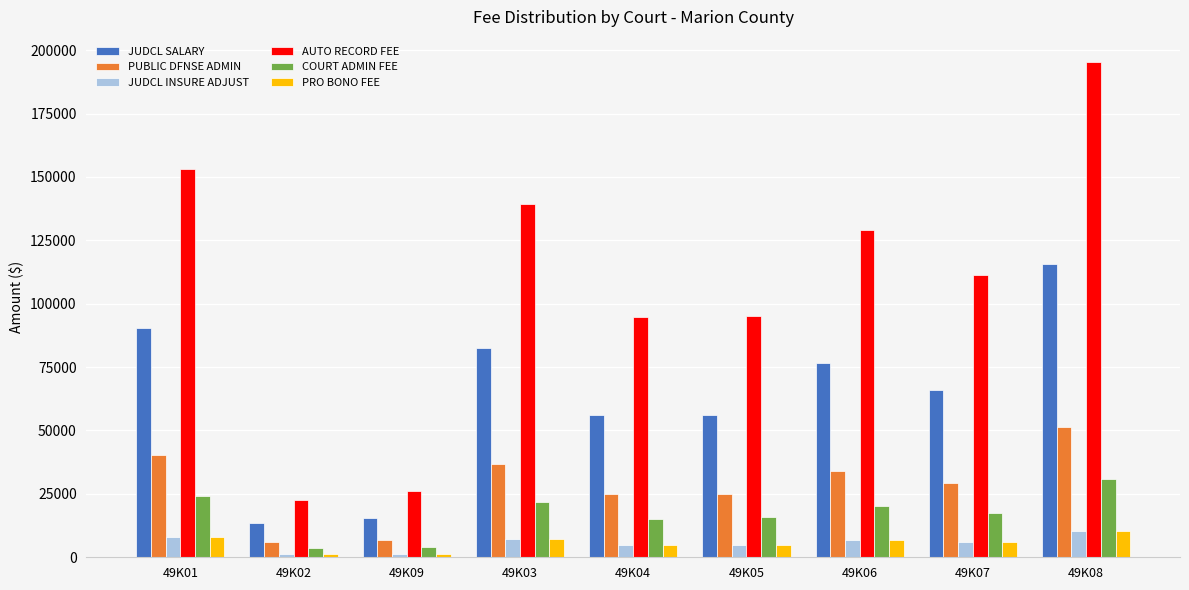

What is the label of the 2nd bar from the left?

49K02